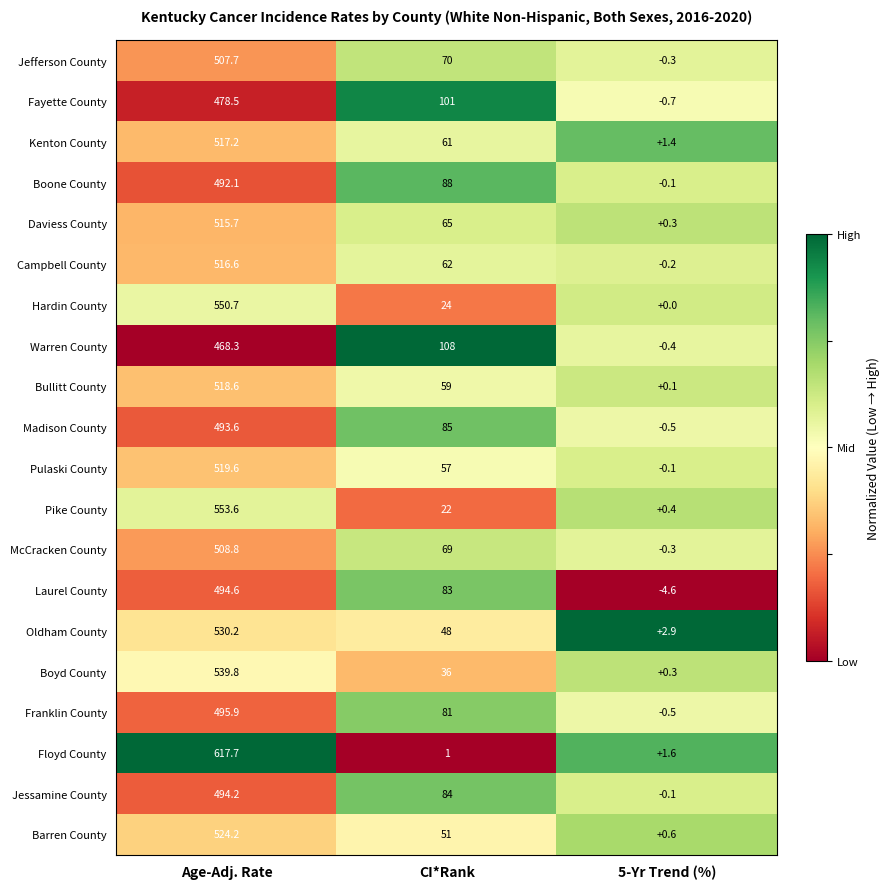

Which series has the widest spread of values?

Floyd County